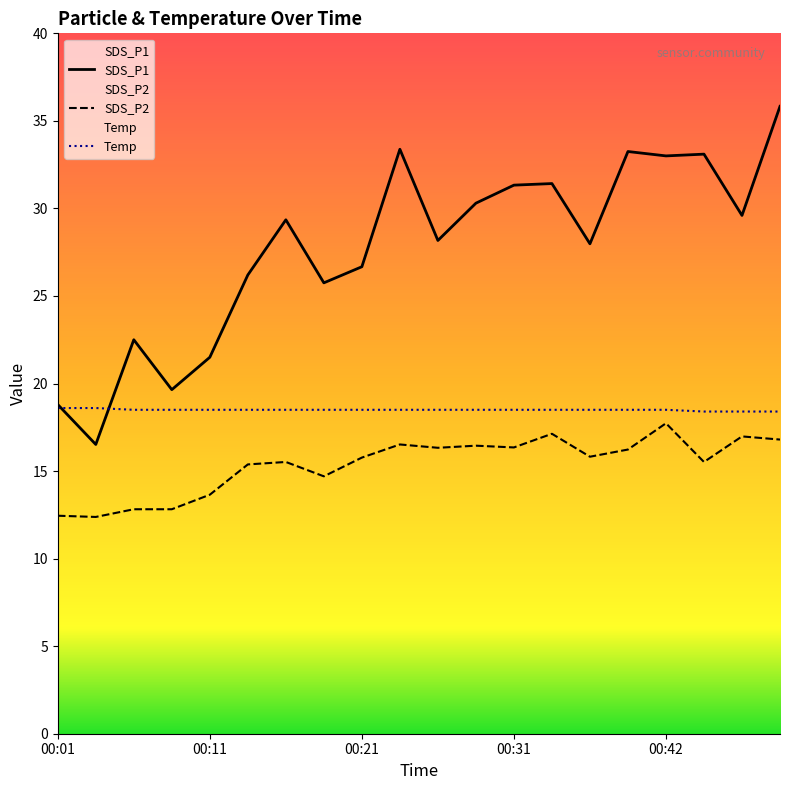

What is the difference between the maximum and minimum values in the SDS_P2 series?

5.3